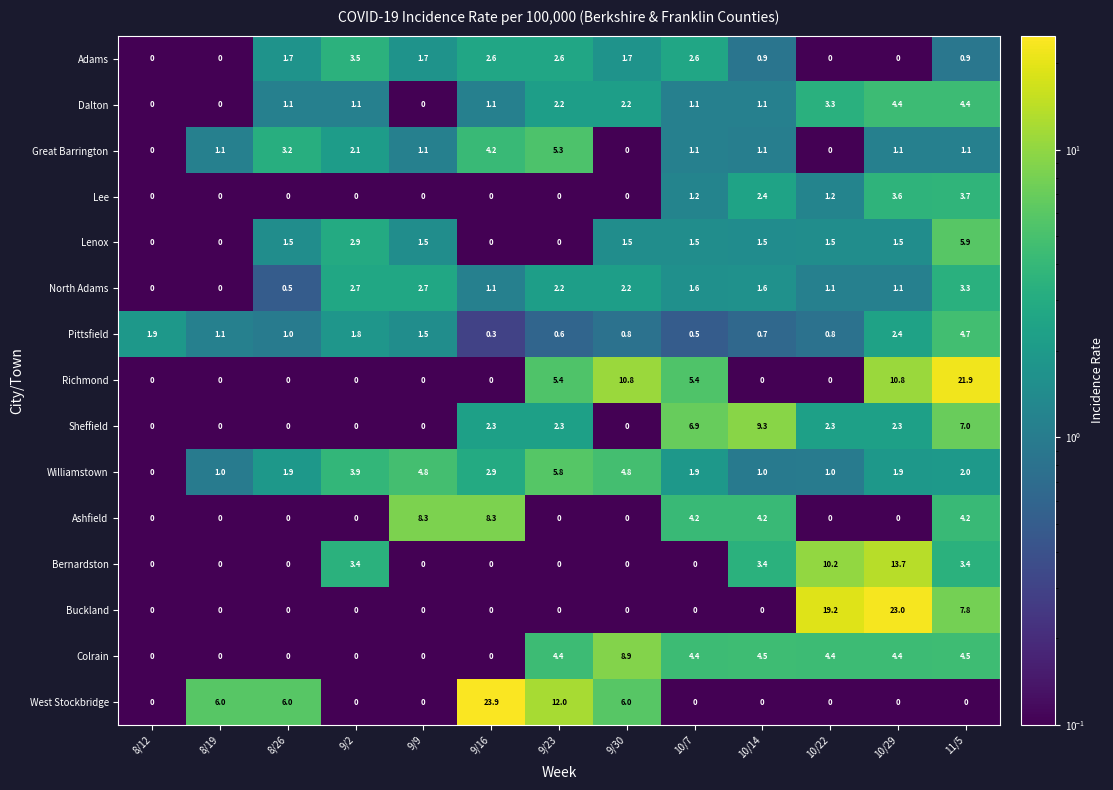

What is the sum of all North Adams values?

20.1